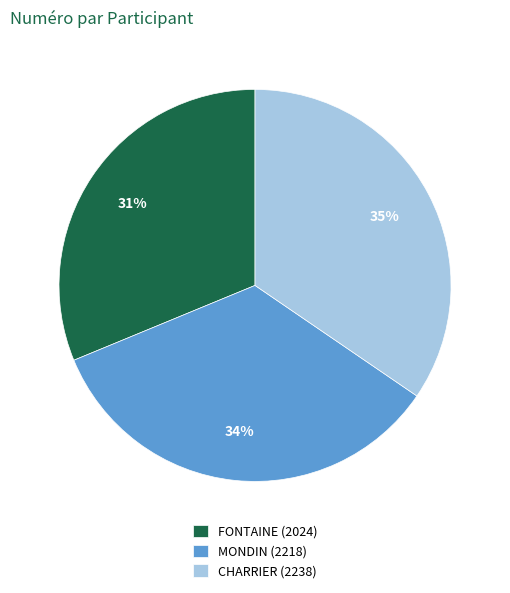

Combined, do CHARRIER (2238) and MONDIN (2218) account for over 50%?

Yes